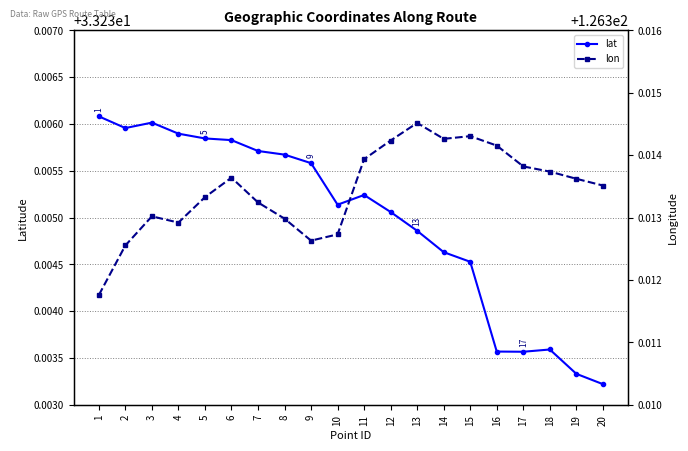

The lon series shows 167.6 at 18. True or false?

False